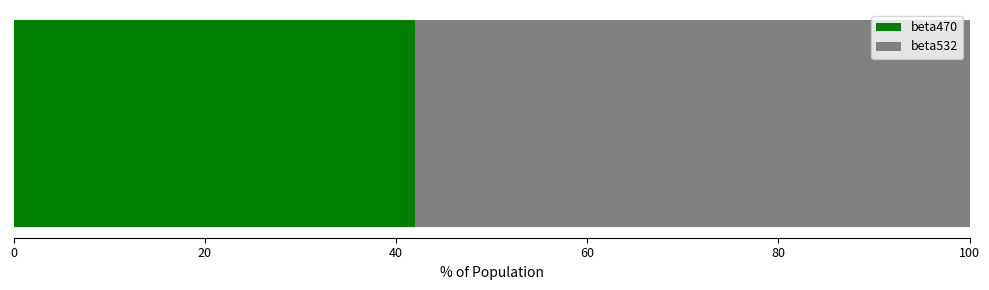

Rank the series by their average value, from highest to lowest.

beta532, beta470